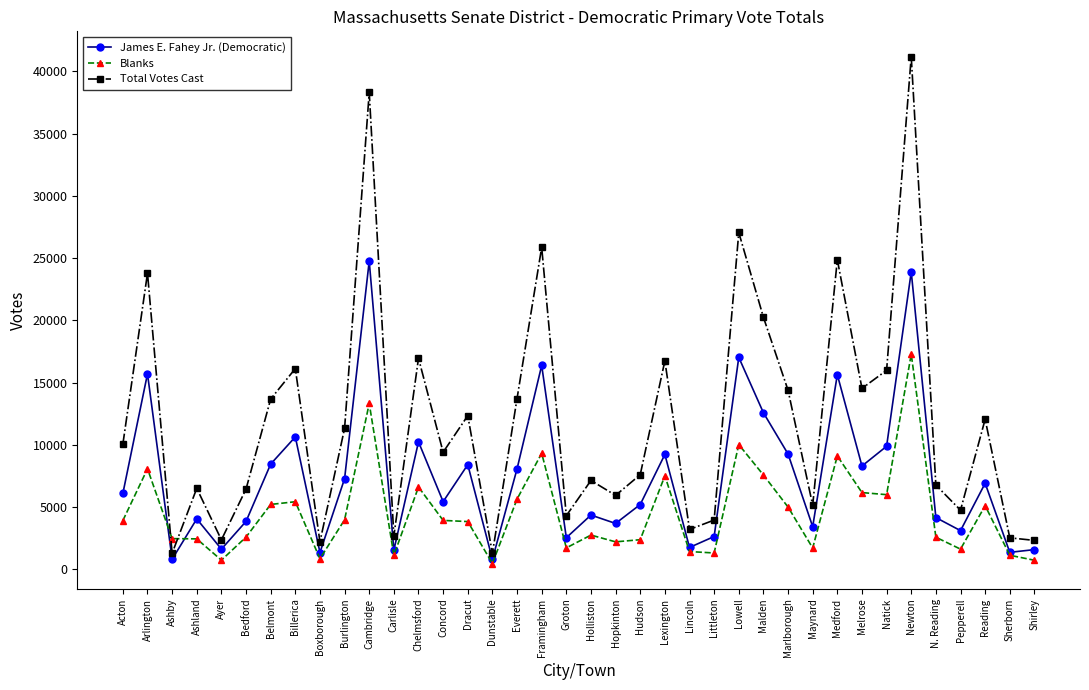

Rank the series by their maximum value, from lowest to highest.

Blanks, James E. Fahey Jr. (Democratic), Total Votes Cast